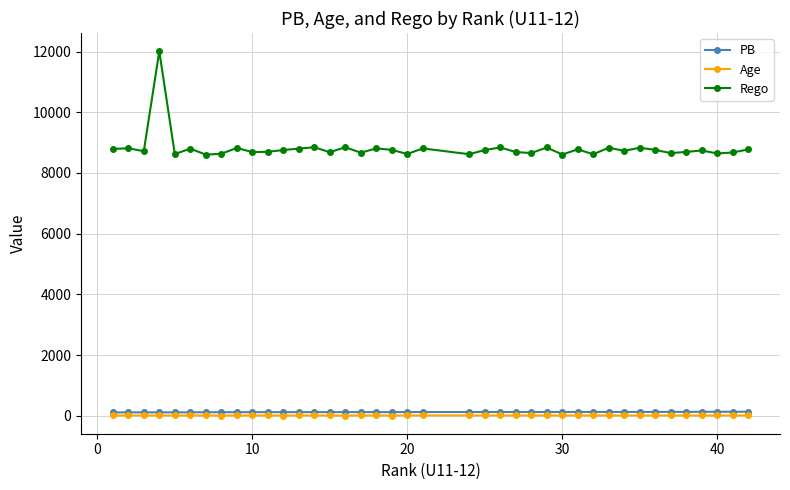

At how many categories does at least one series exceed 11245?

1